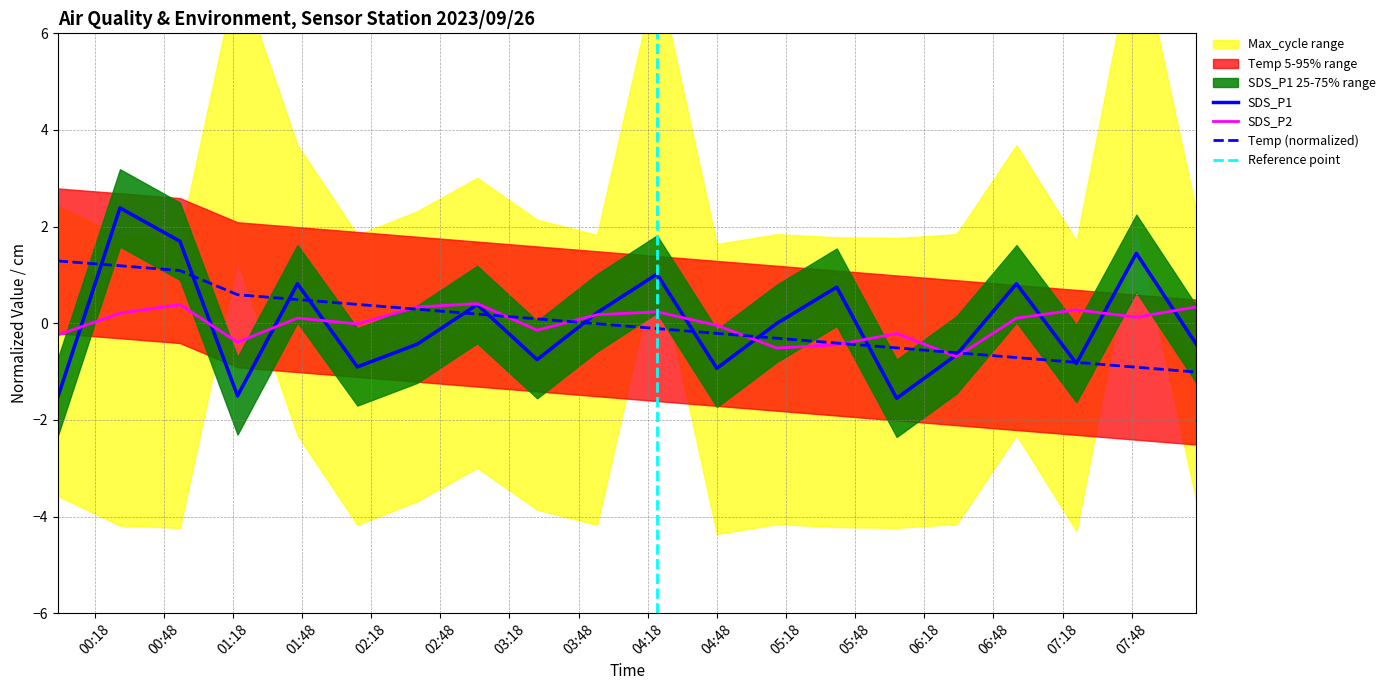

The SDS_P1 series shows 1.7 at 2023/09/26 00:55. True or false?

True